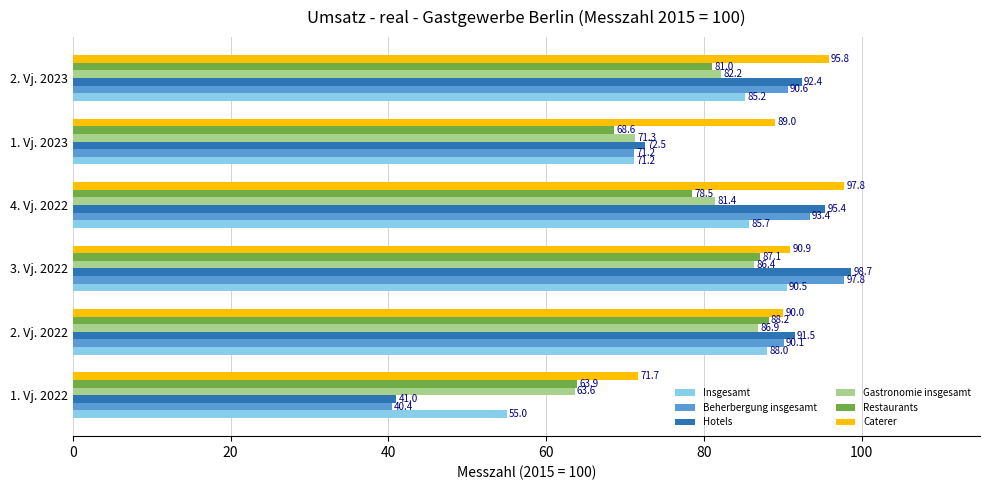

What is the greatest value displayed?

98.7